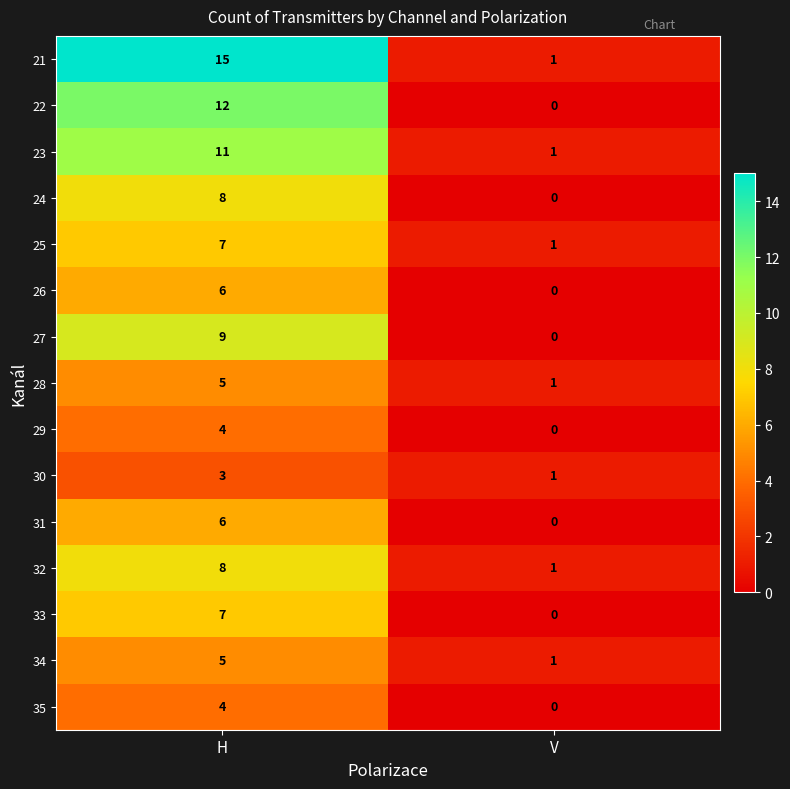

What value does the 29 series have at H?

4